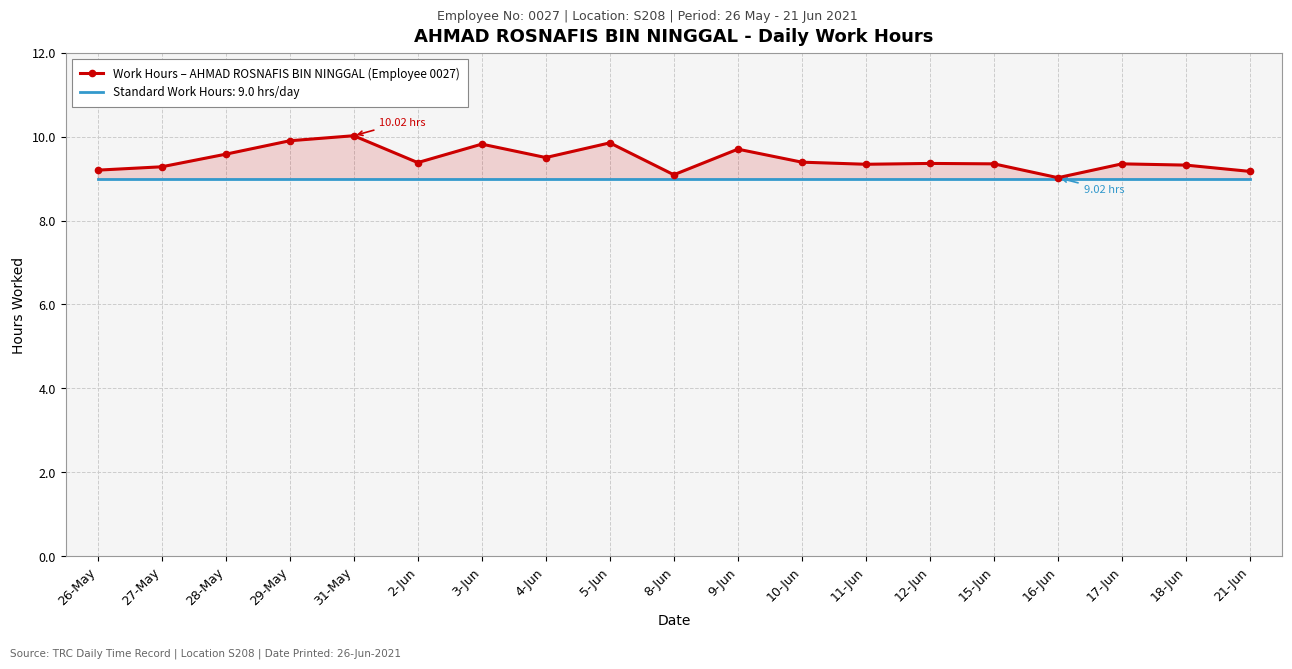

True or false: the data shows 6.0 at 27-May.

False